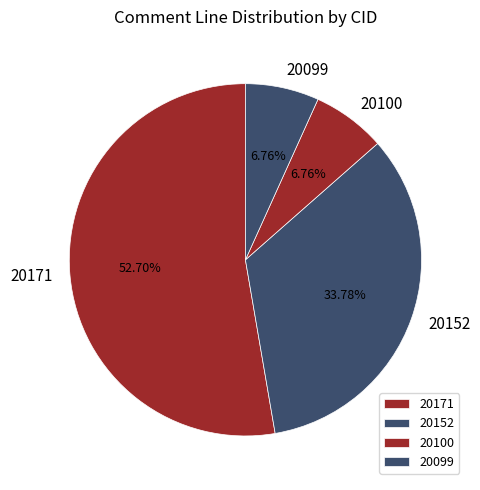

Approximately how many times larger is the value at 20171 compared to 20152?

1.6